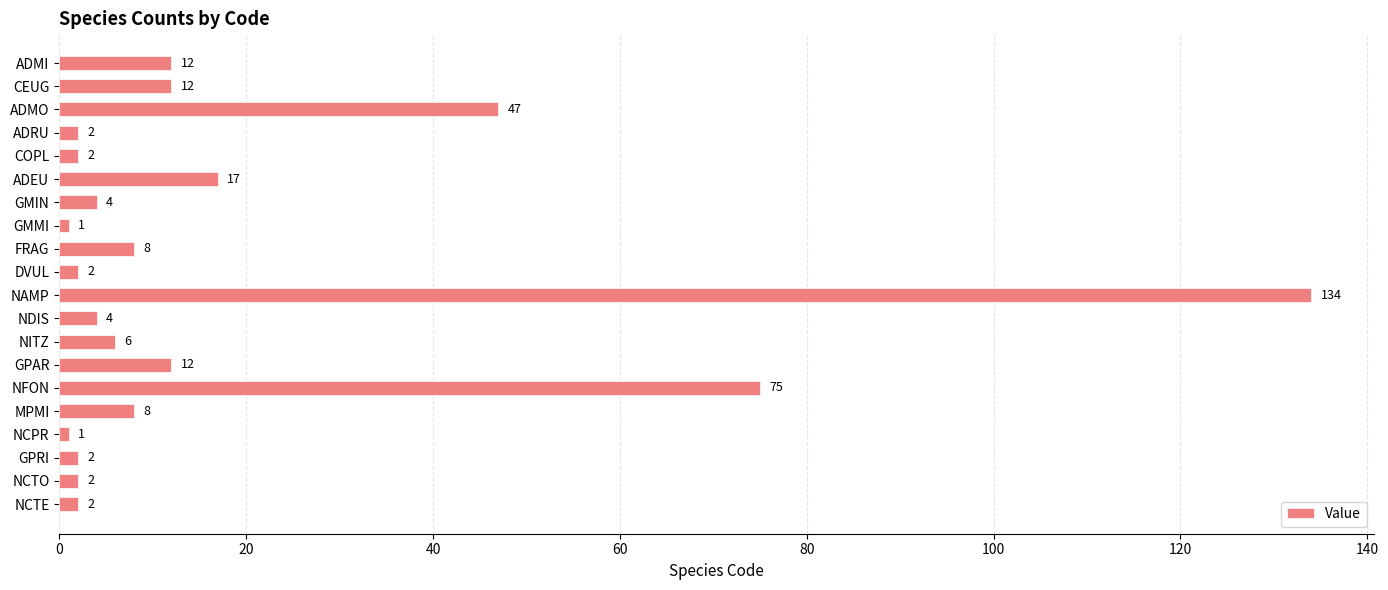

Does the chart contain any negative values?

No